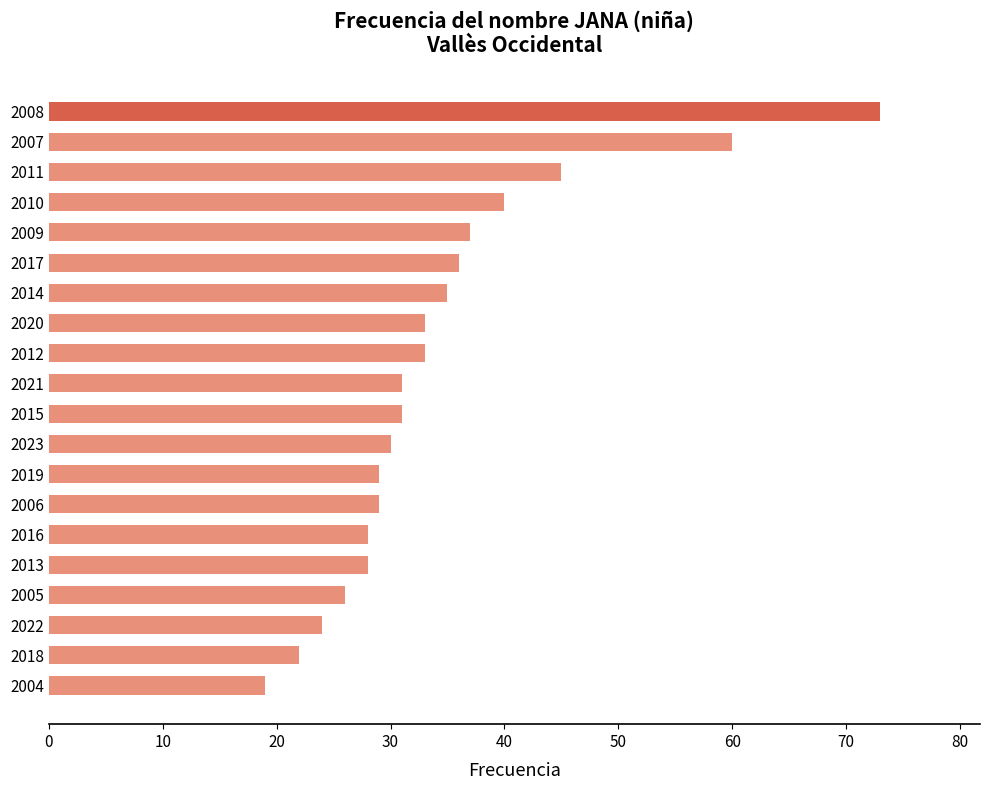

Reading bottom to top, what are all the values shown in this chart?

2004=19	2018=22	2022=24	2005=26	2013=28	2016=28	2006=29	2019=29	2023=30	2015=31	2021=31	2012=33	2020=33	2014=35	2017=36	2009=37	2010=40	2011=45	2007=60	2008=73